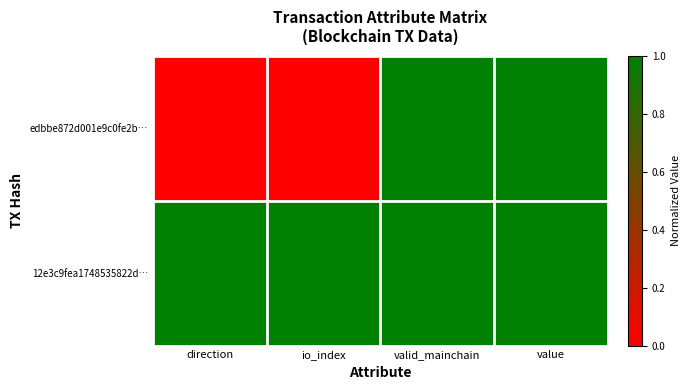

Which label corresponds to the smallest value in the chart?

direction